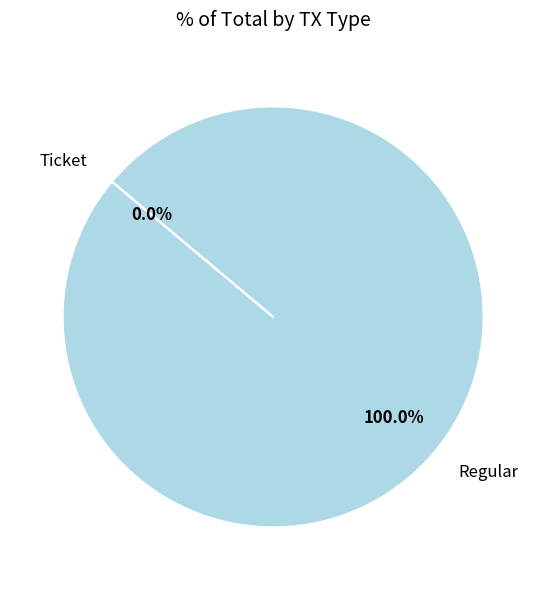

Is Regular the majority of the pie?

Yes